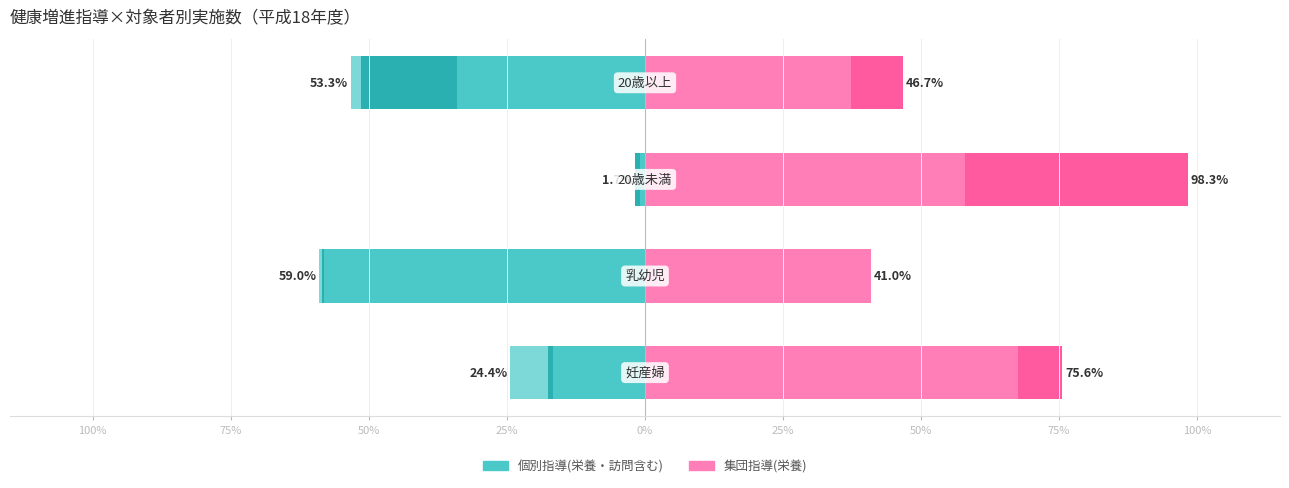

Which series has the widest spread of values?

栄養指導(個別)